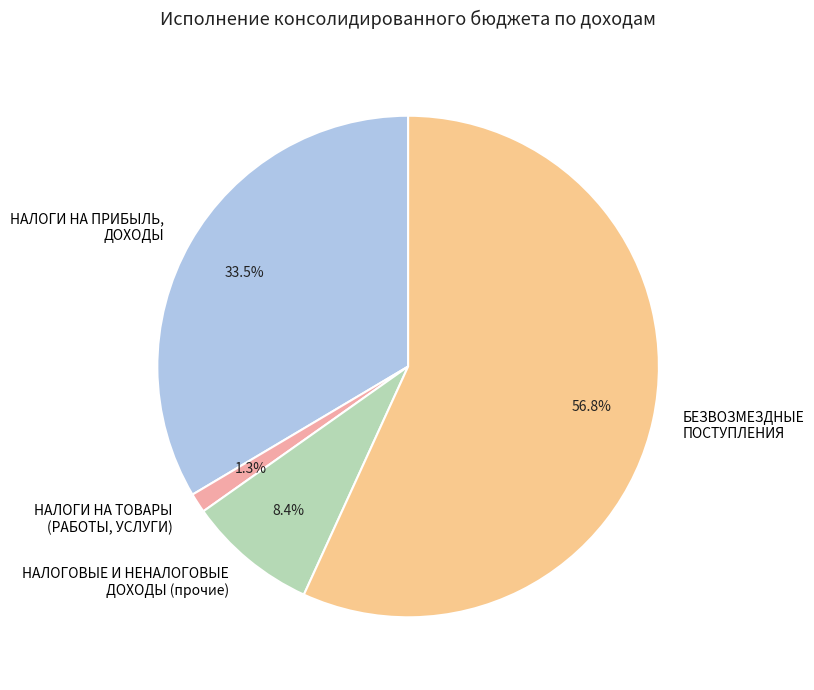

What is the largest slice in the pie chart?

БЕЗВОЗМЕЗДНЫЕ ПОСТУПЛЕНИЯ